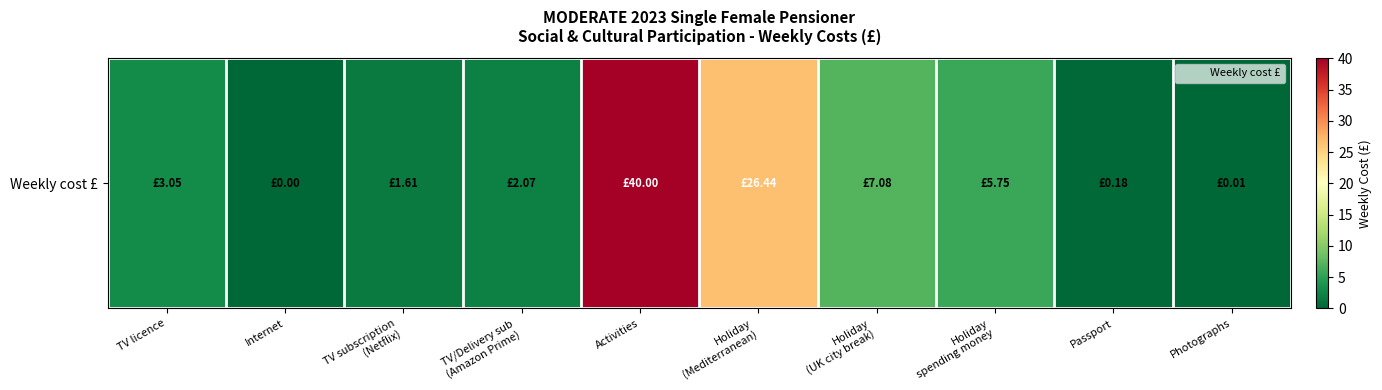

How many distinct data groups are displayed?

1